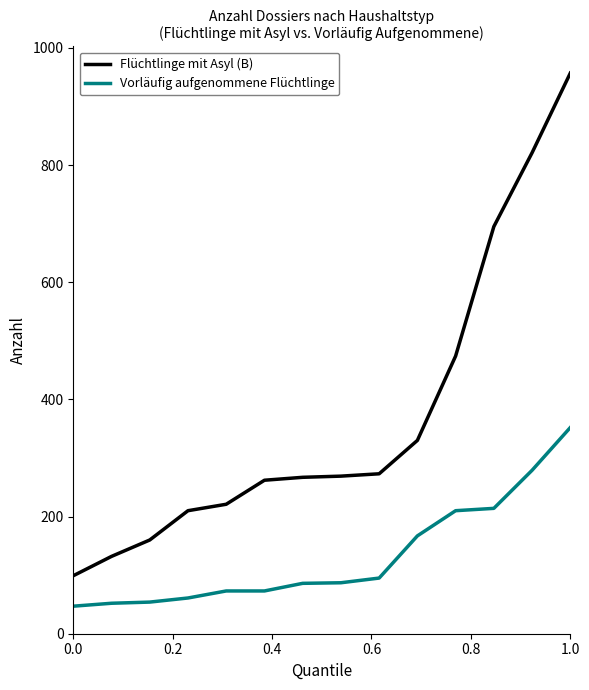

Which series has the largest range (max minus min)?

Flüchtlinge mit Asyl (B)